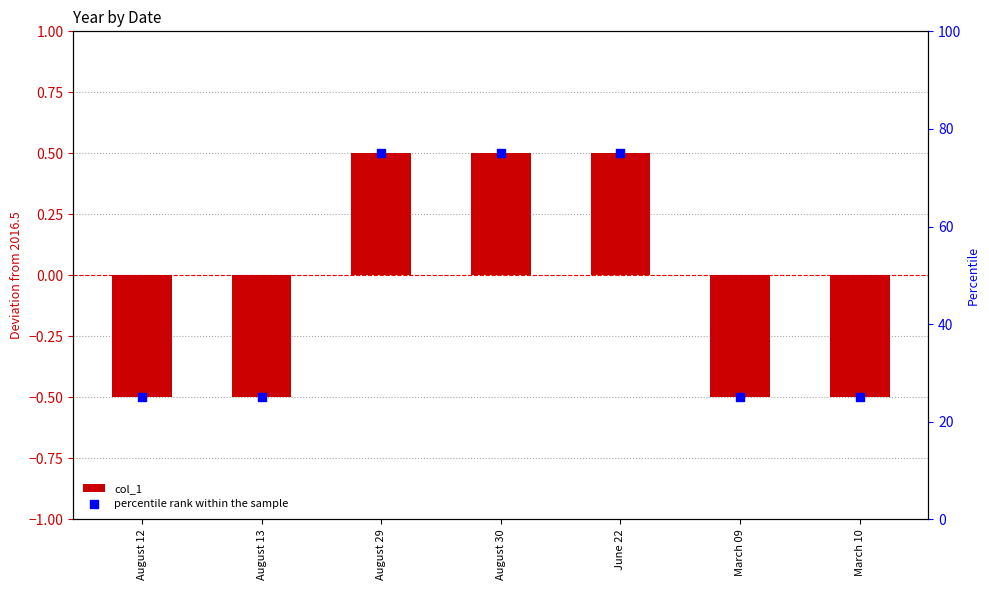

What is the total value across all series at August 12?

24.5